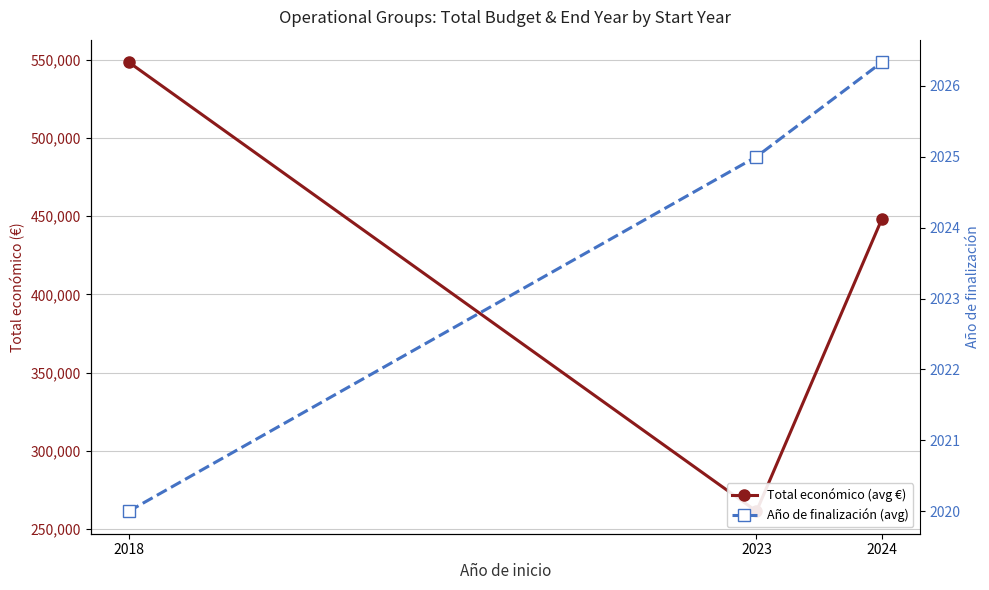

What is the sum of all Total económico (avg €) values?

1258430.7